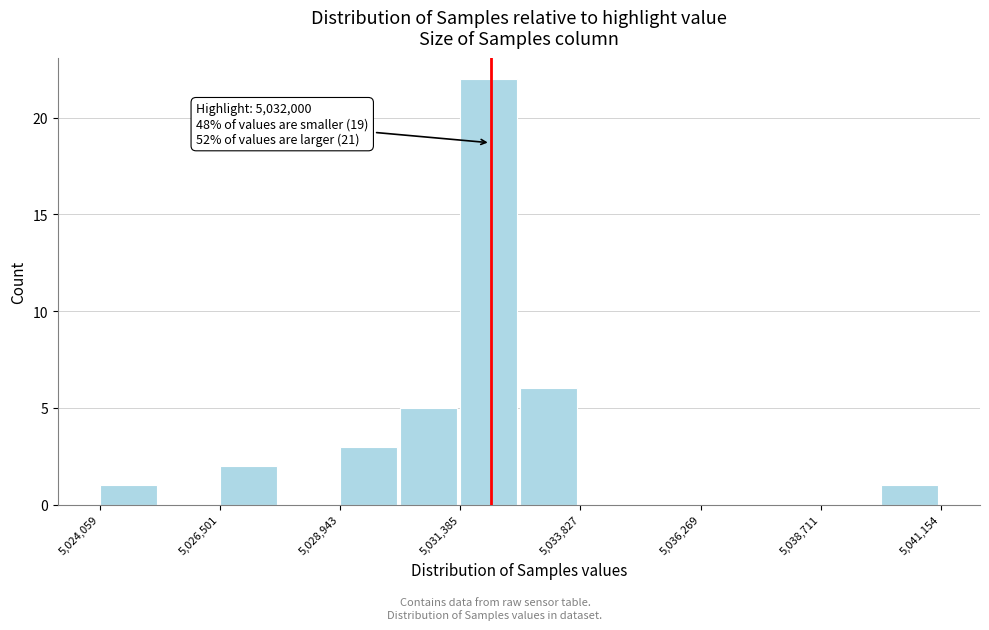

Around what value on the x-axis is the tallest bar? Give the approximate position of its centre, as read against the axis.

5032000